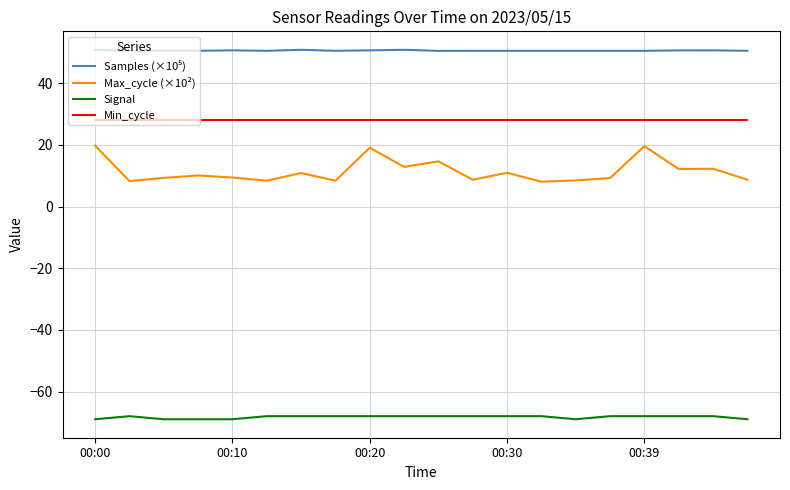

True or false: Min_cycle and Max_cycle (×10²) cross at least once.

False